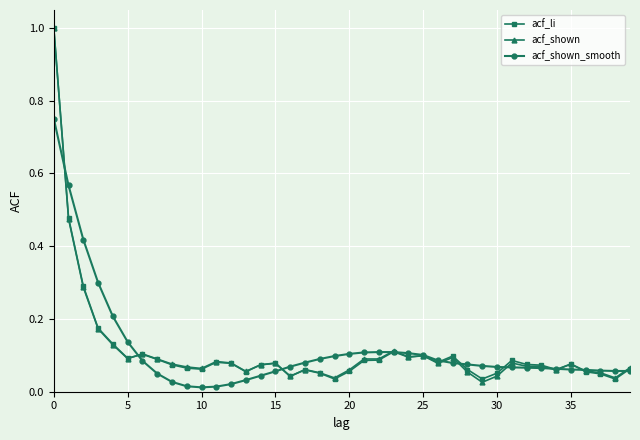

How many lines are shown in the chart?

3